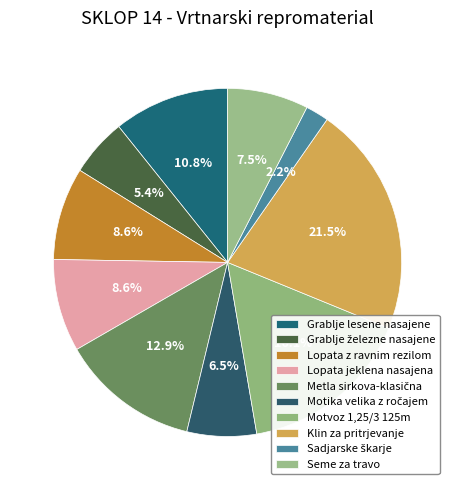

Is there a majority slice in this chart?

No